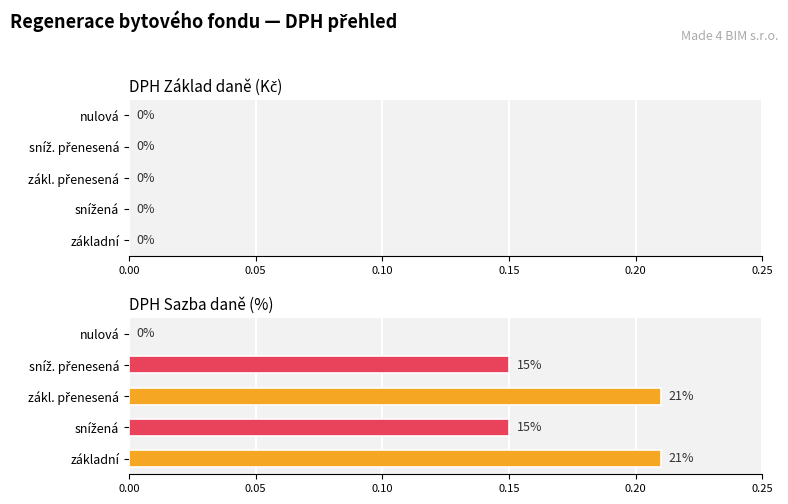

How many categories are shown in the chart?

5